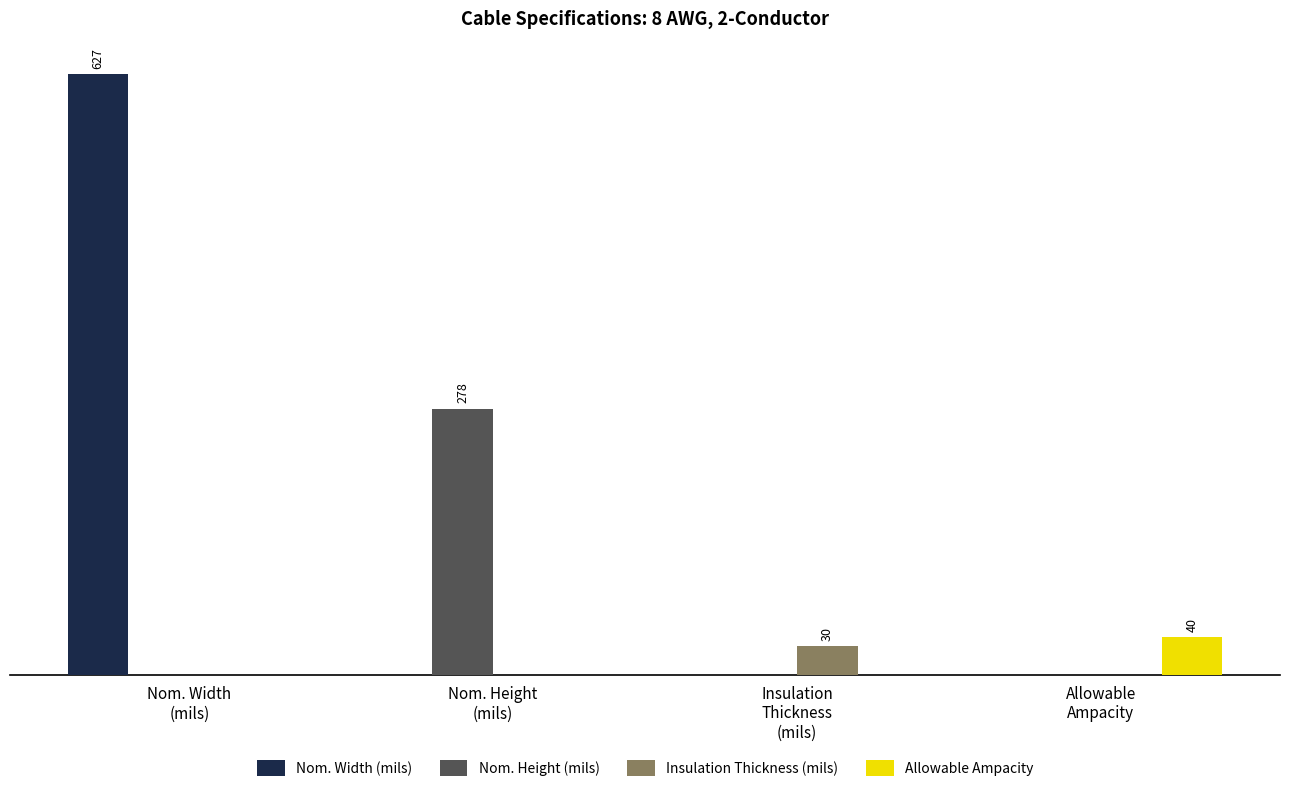

What are all the series names shown in the legend?

Nom. Width (mils), Nom. Height (mils), Insulation Thickness (mils), Allowable Ampacity